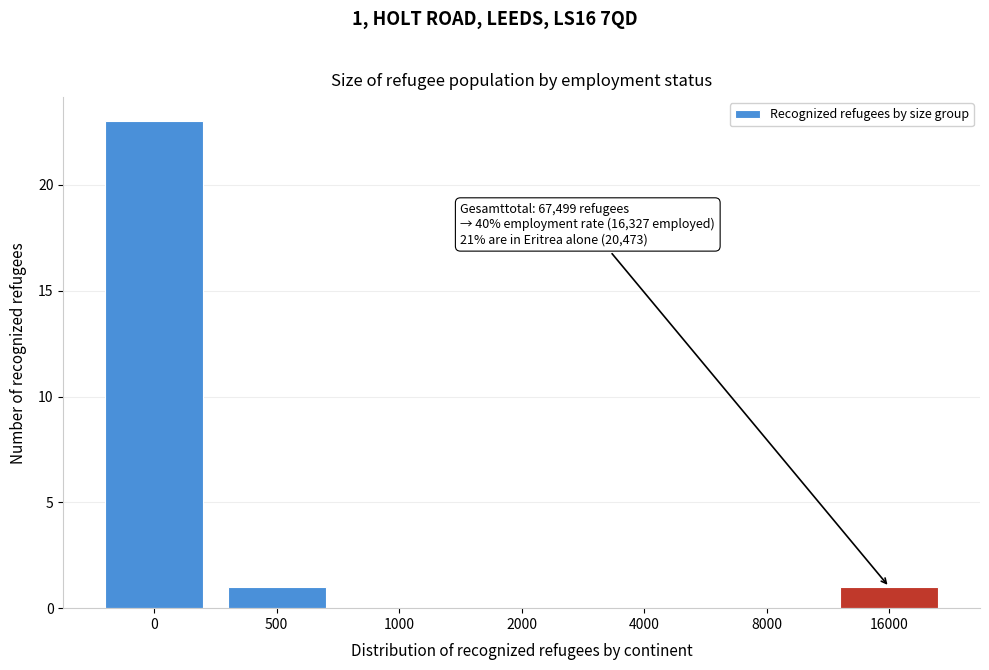

Reading left to right, transcribe all the data shown in this chart.

0=23	500=1	1000=0	2000=0	4000=0	8000=0	16000=1